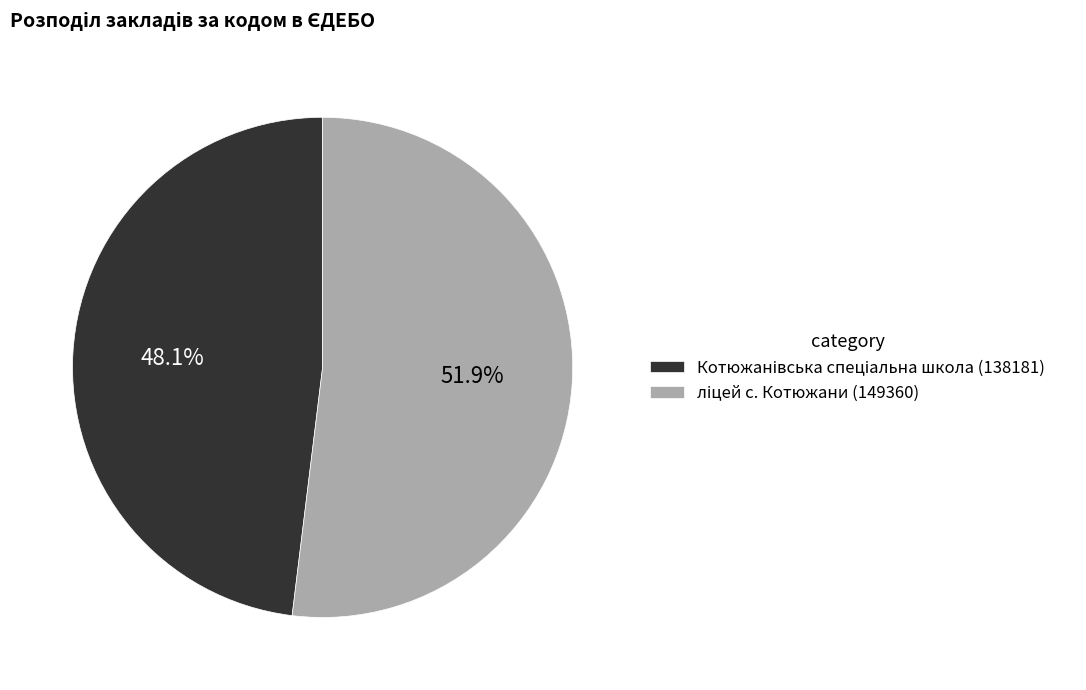

Count the number of slices in the pie.

2